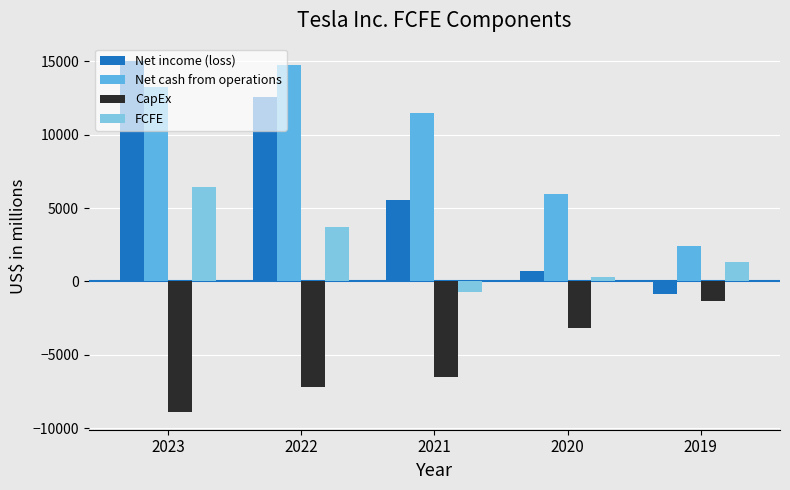

True or false: Net income (loss) has a value of -862 at 2019.

True